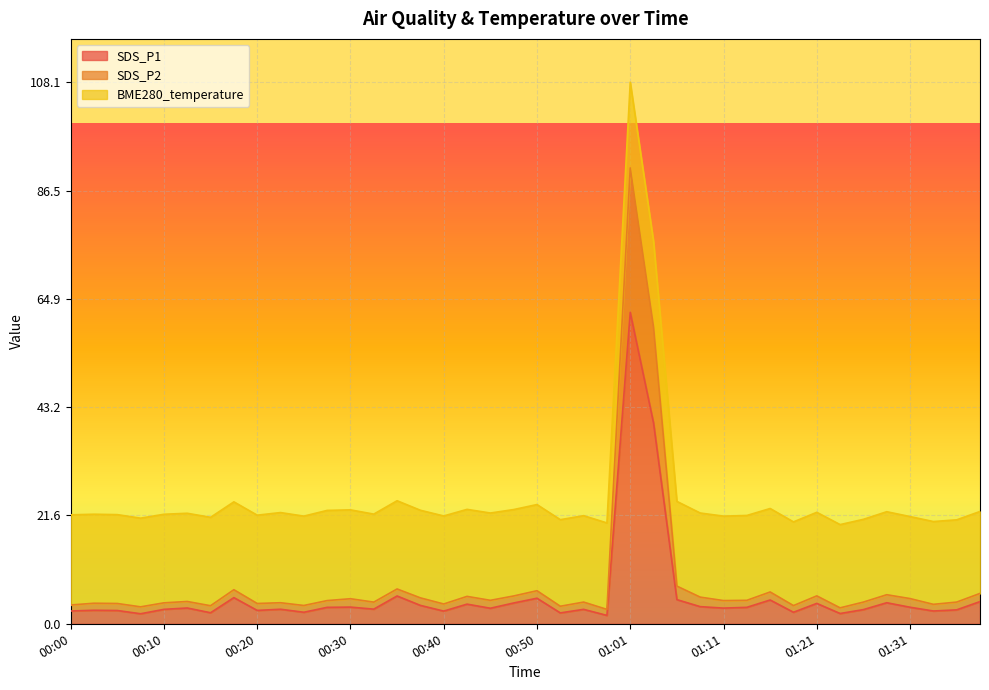

At which category is the sum across all series the highest?

01:01